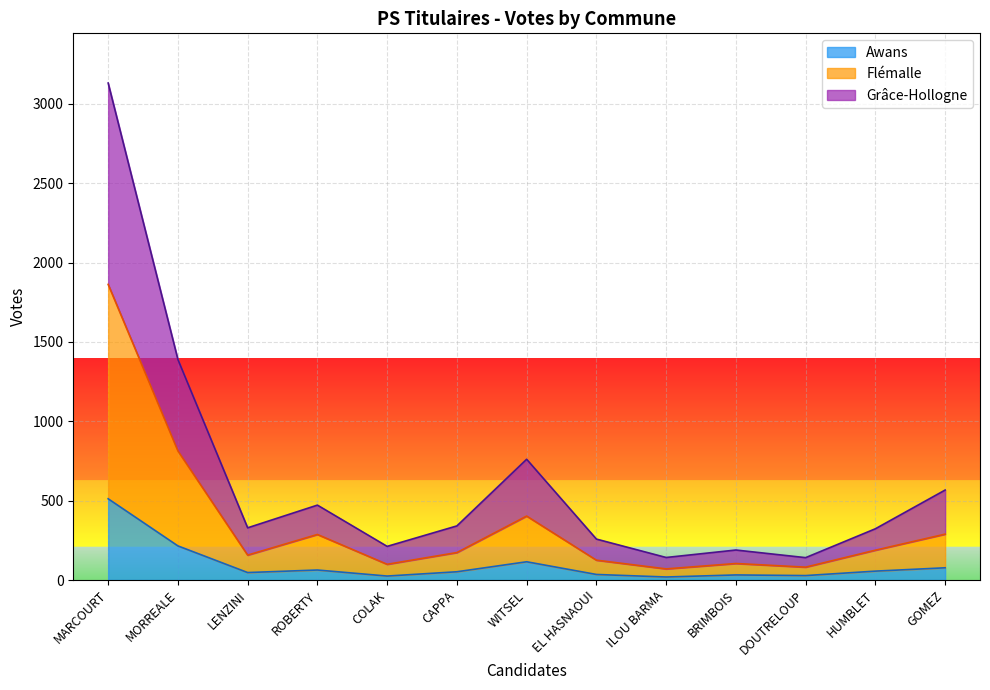

What is the difference between the highest and lowest values at CAPPA?

289